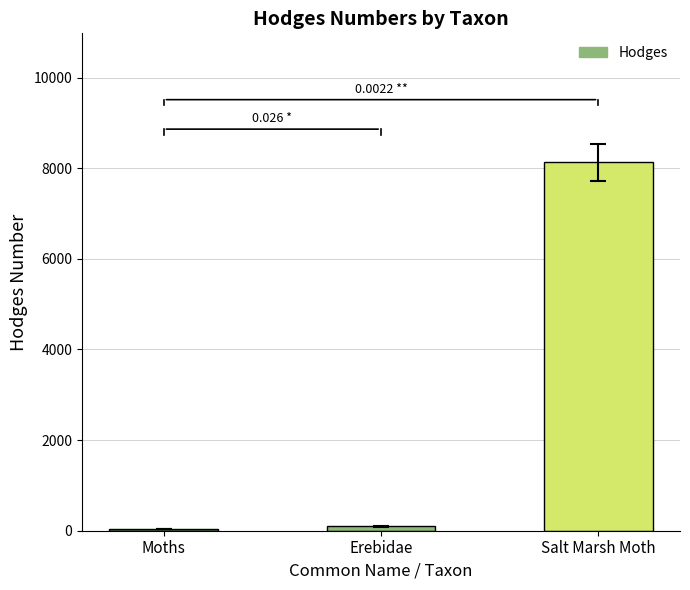

Reading left to right, extract all data points from this chart.

Moths=29.0	Erebidae=93.2	Salt Marsh Moth=8131.0